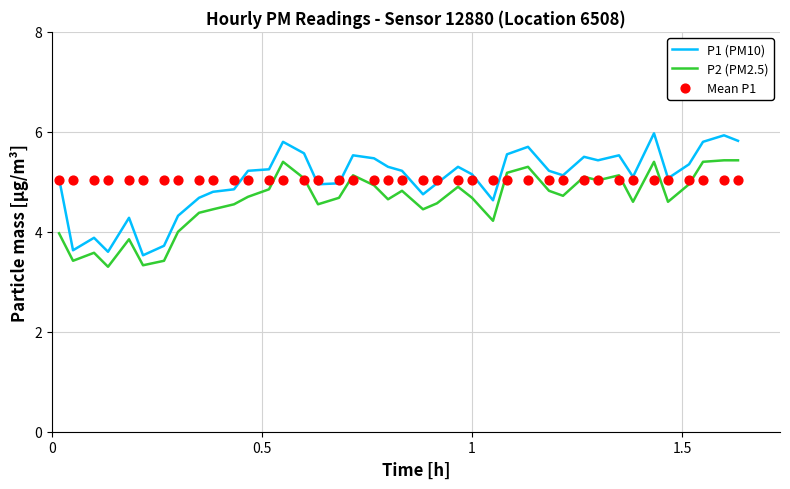

Which series contains the lowest Y value?

P2 (PM2.5)